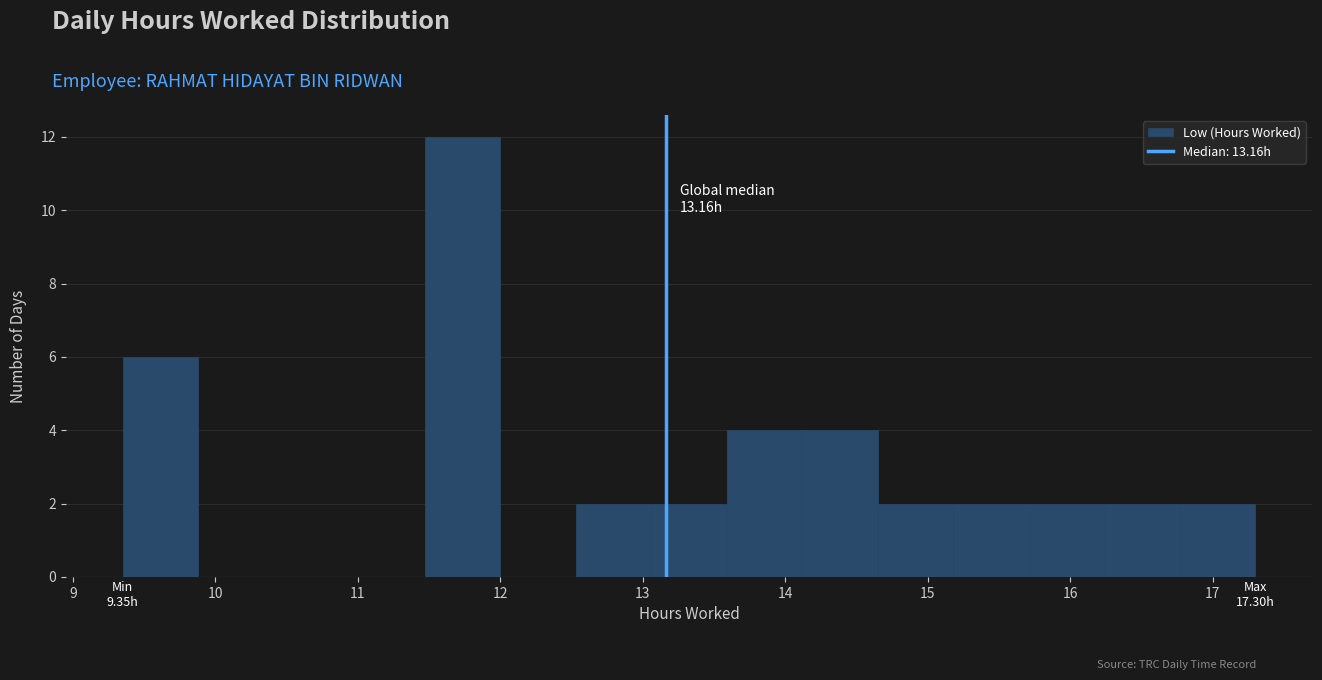

Which range on the x-axis has the tallest bar?

11.47 to 12.00